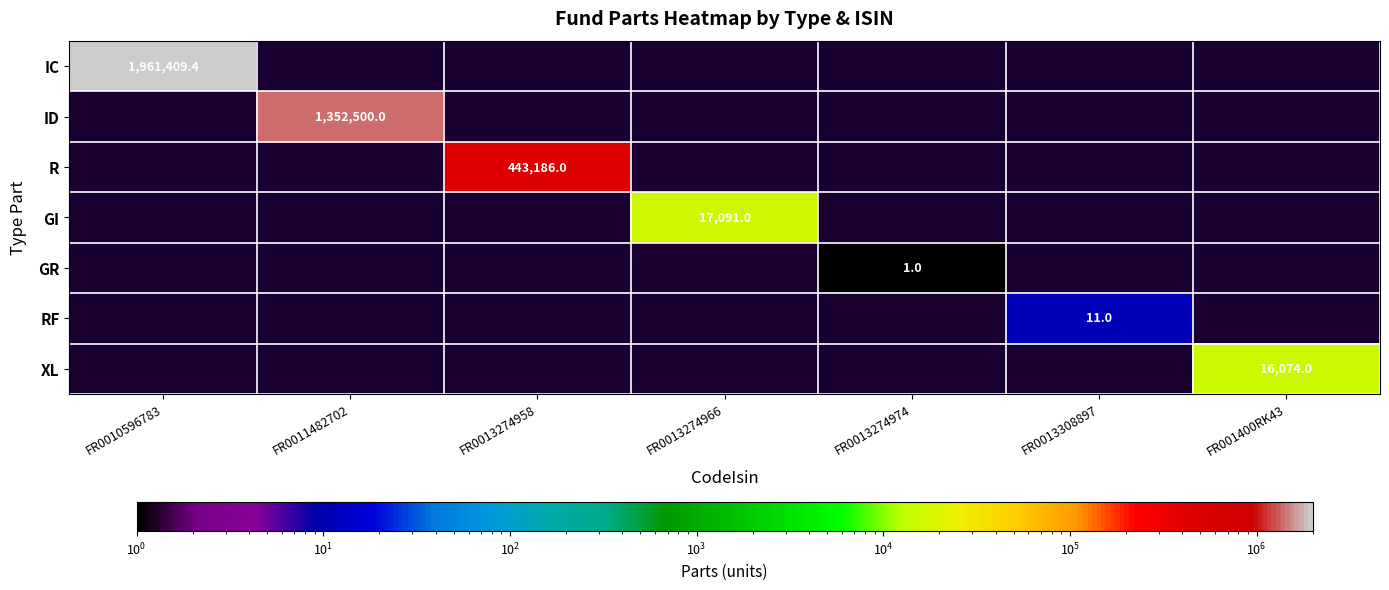

At which category does the chart reach its peak across all series?

FR0010596783